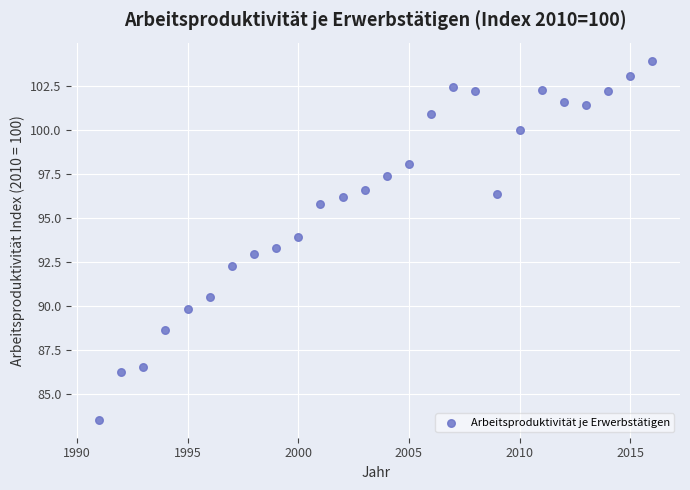

What is the range of X values (max minus min)?

25.0